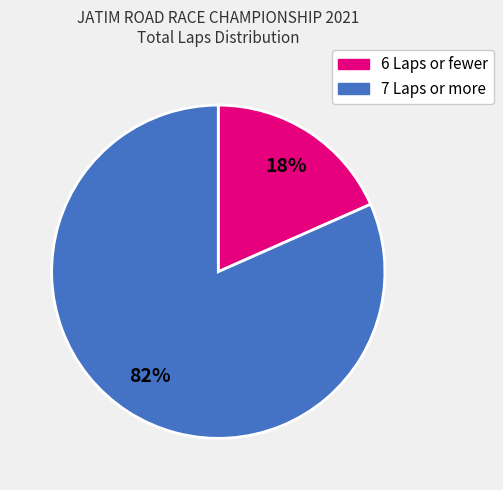

Does any single category account for the majority?

Yes